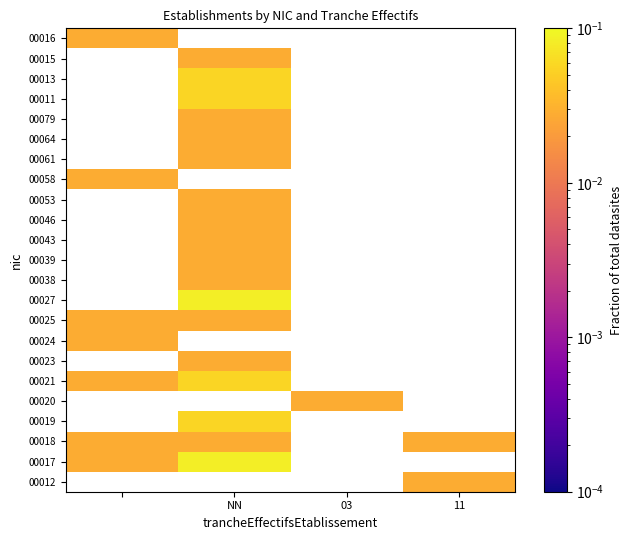

Is the value of 00024 at 11 greater than the value of 00025 at NN?

No